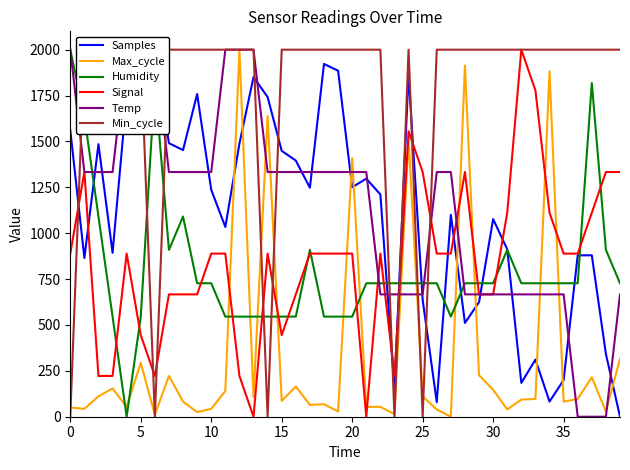

True or false: Signal has a value of 359.7 at 16.

False